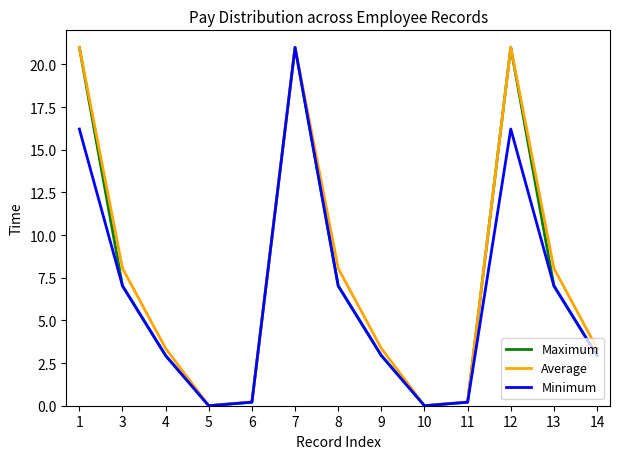

What are all the series names shown in the legend?

Maximum, Average, Minimum